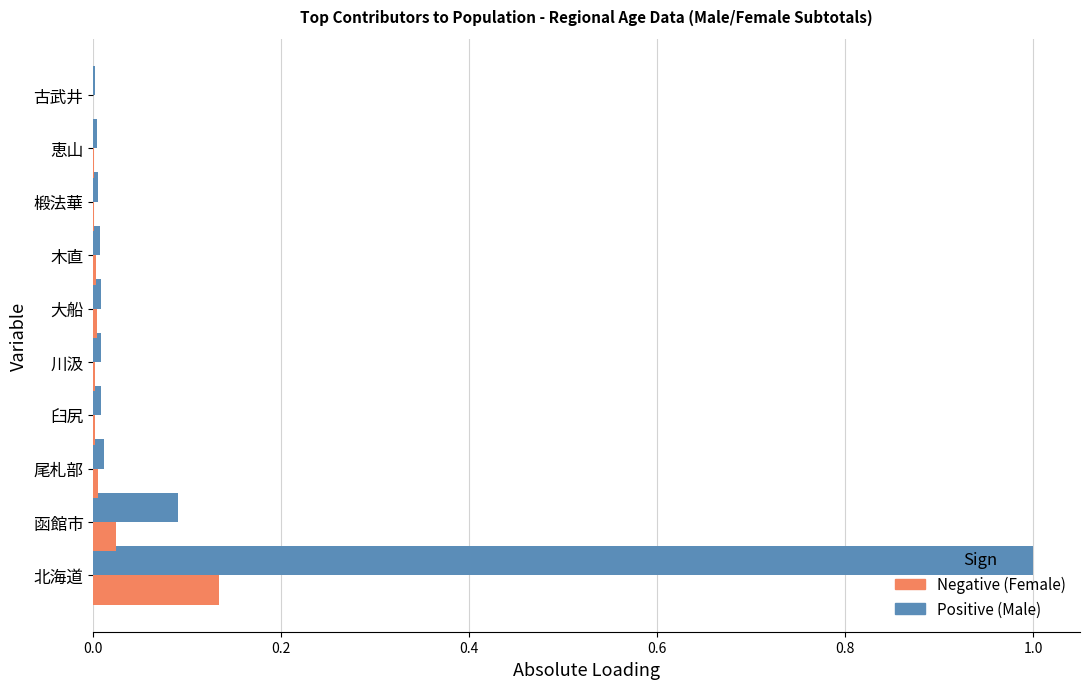

What is the maximum value shown in the chart?

1.0